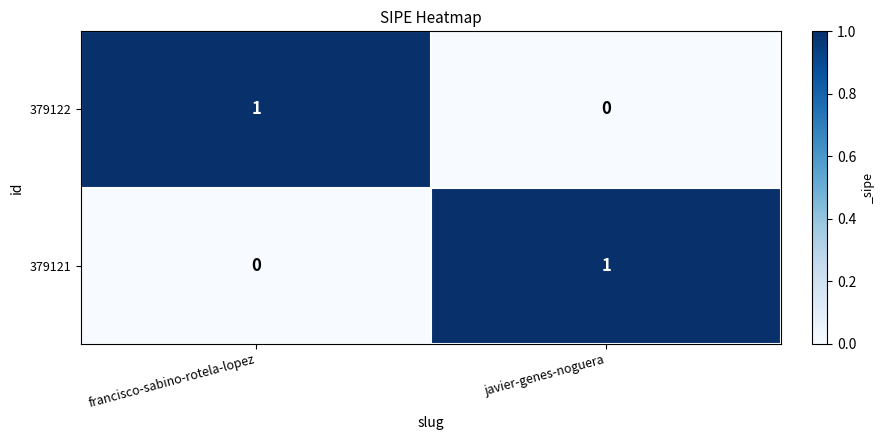

At which label is 379121 closest to 0?

francisco-sabino-rotela-lopez